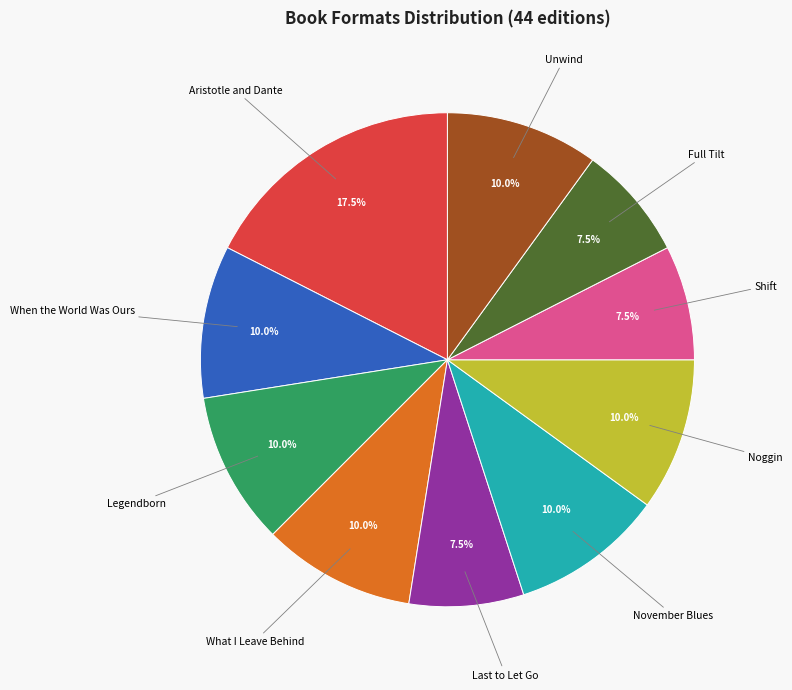

Does any single category account for the majority?

No